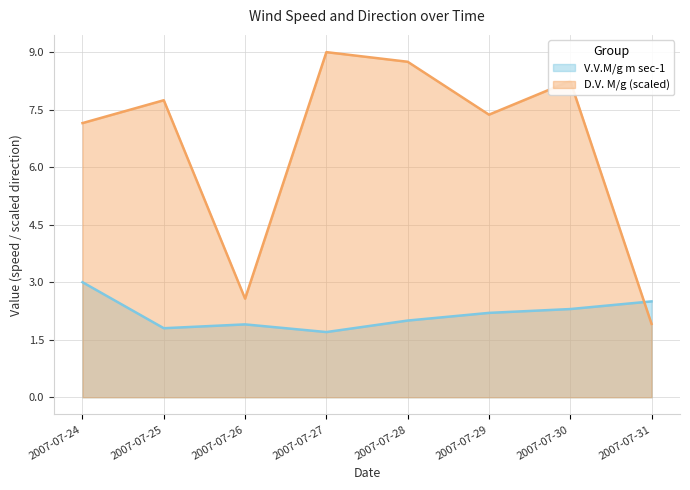

What are all the series names shown in the legend?

V.V.M/g m sec-1, D.V. M/g (scaled)